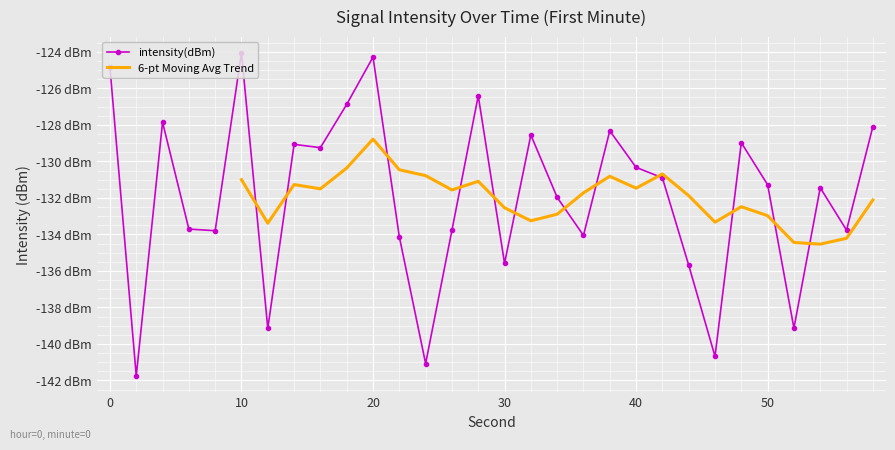

What is the greatest value displayed?

-124.0